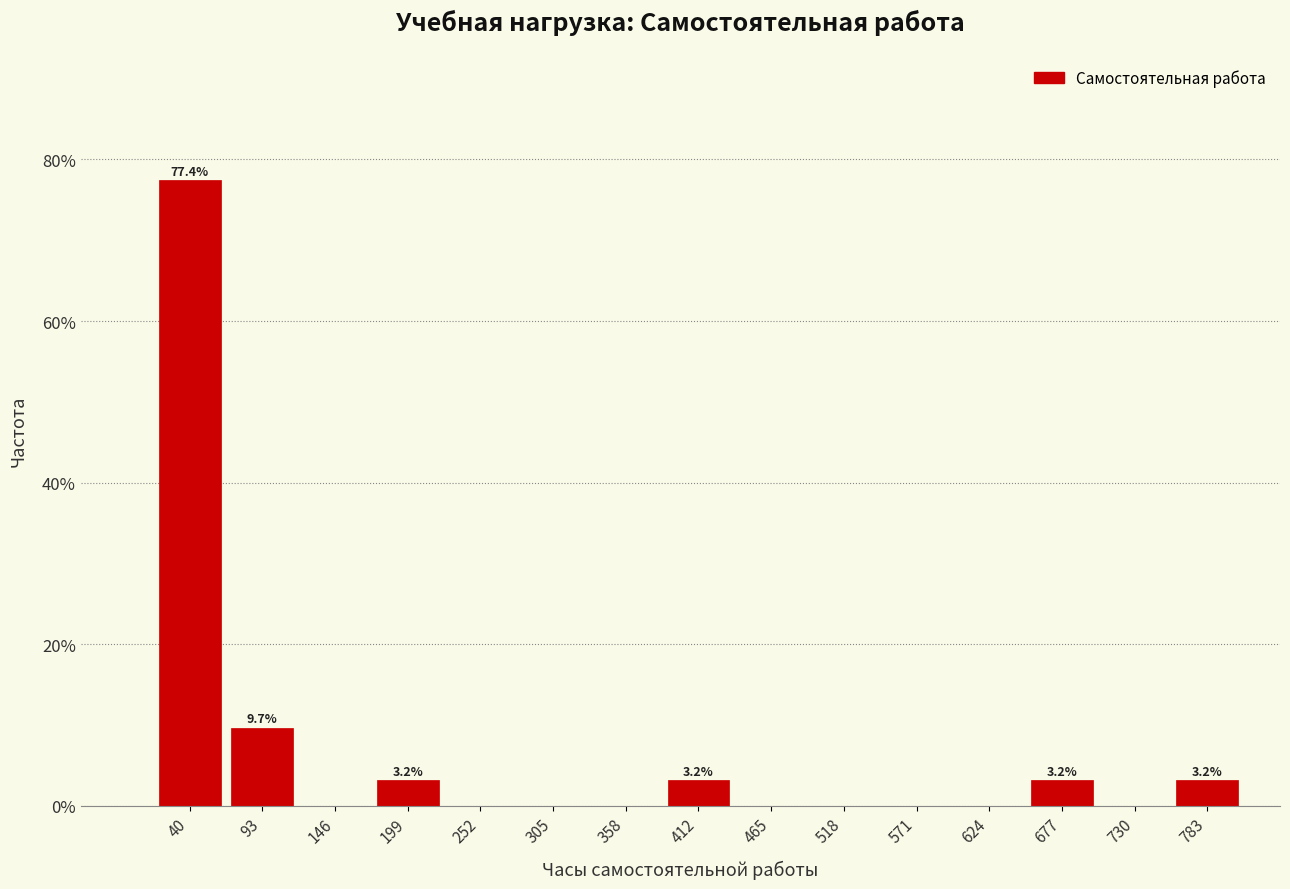

Which range on the x-axis has the tallest bar?

10 to 70